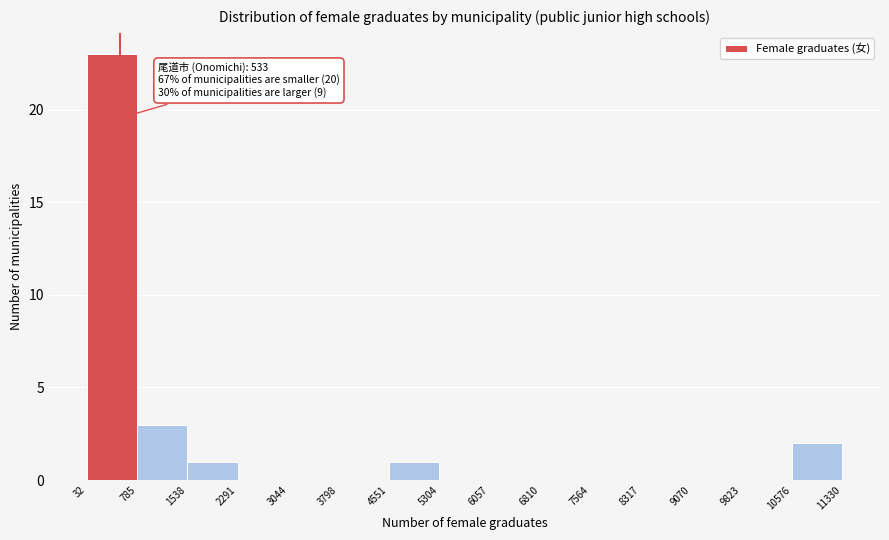

Over which range of the x-axis is the bar tallest?

32 to 785